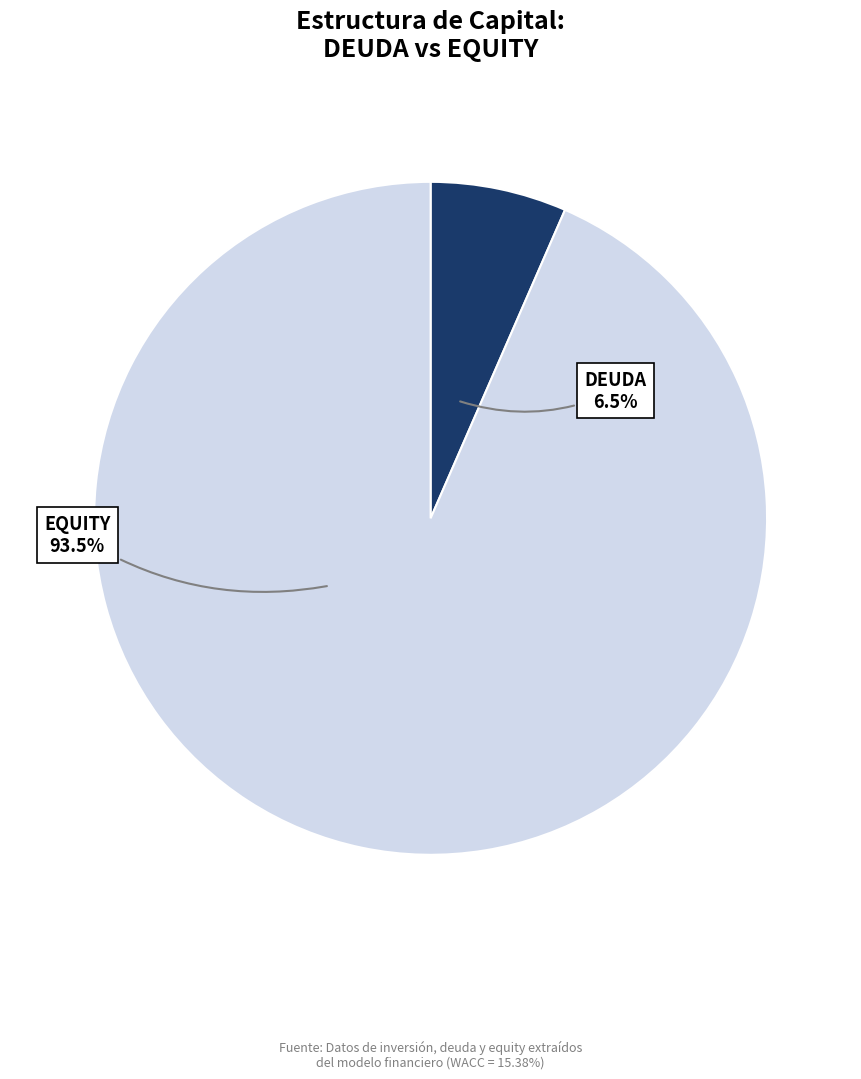

Does any single category account for the majority?

Yes